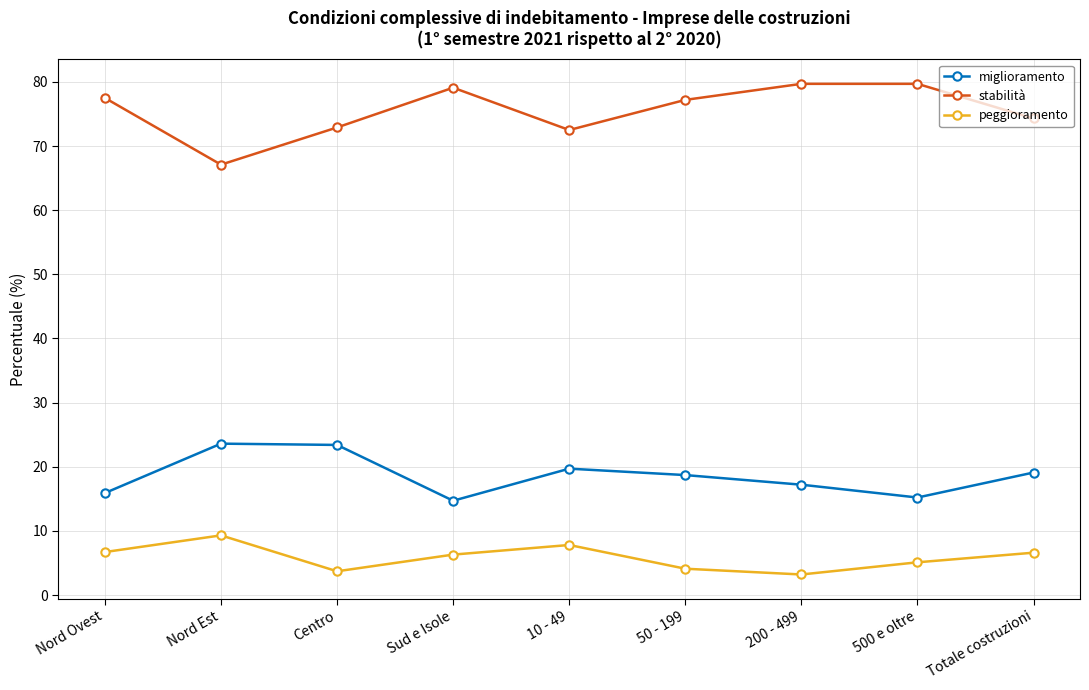

How many data points in stabilità are above 77?

5